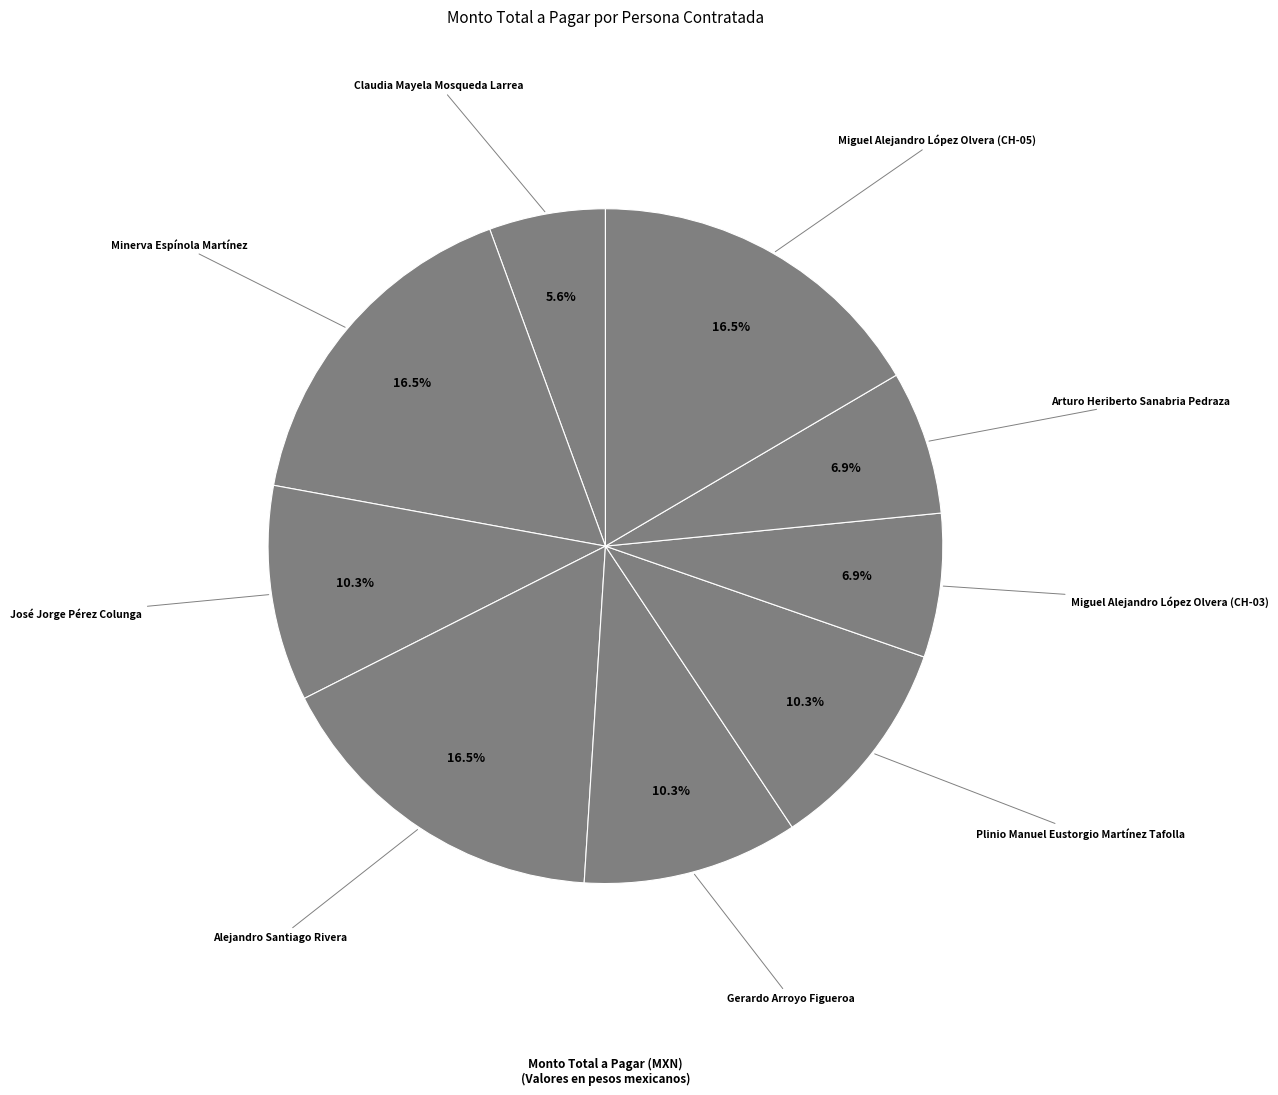

Is Alejandro Santiago Rivera the majority of the pie?

No